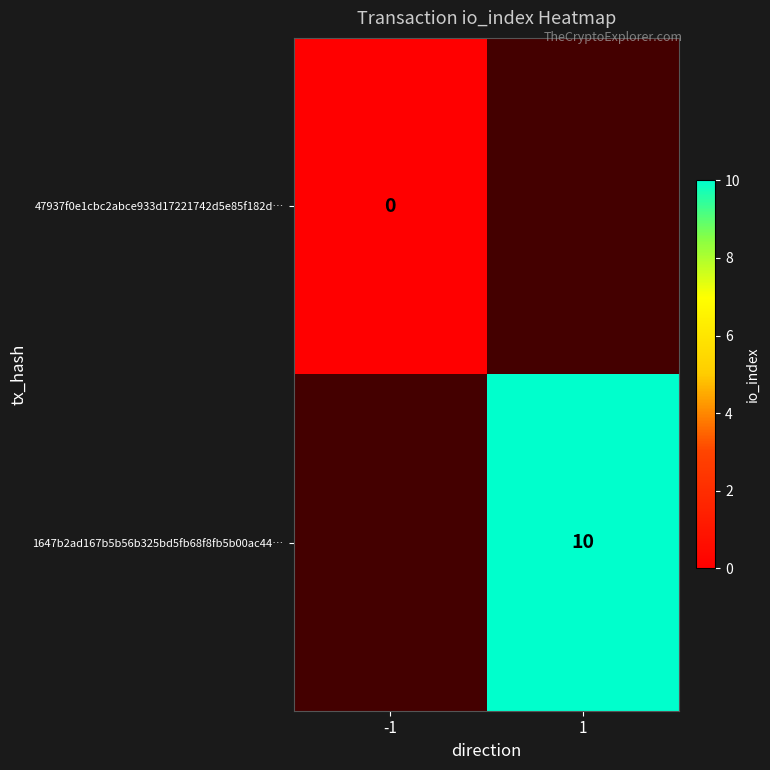

Which category has the lowest value in the 47937f0e1cbc2abce933d17221742d5e85f182d… series?

-1